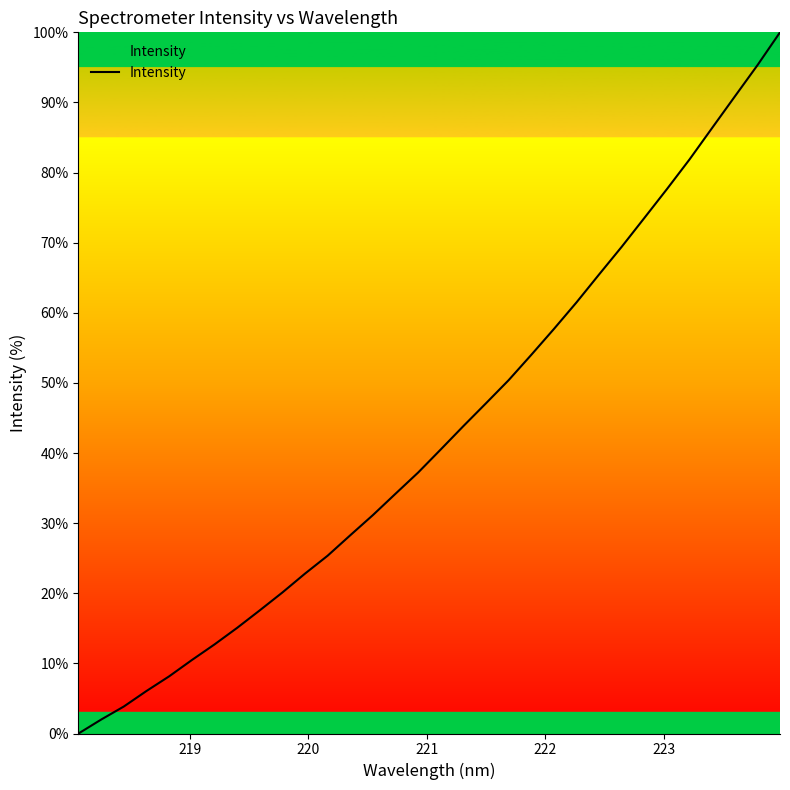

What is the difference between the maximum and minimum values?

100.0